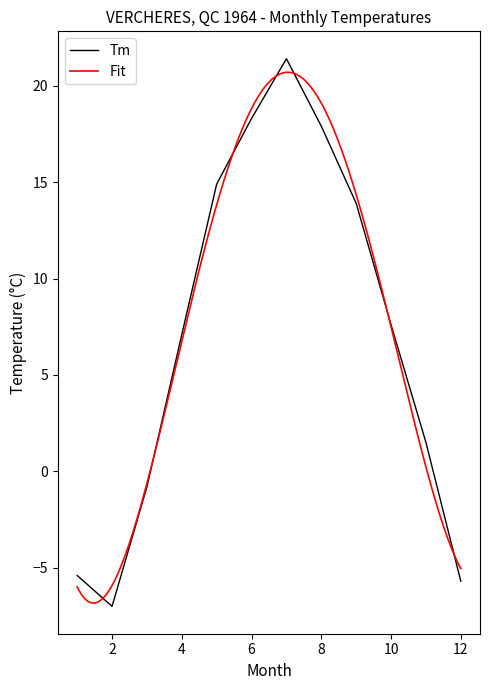

What is the lowest value of the Tm series?

-7.0